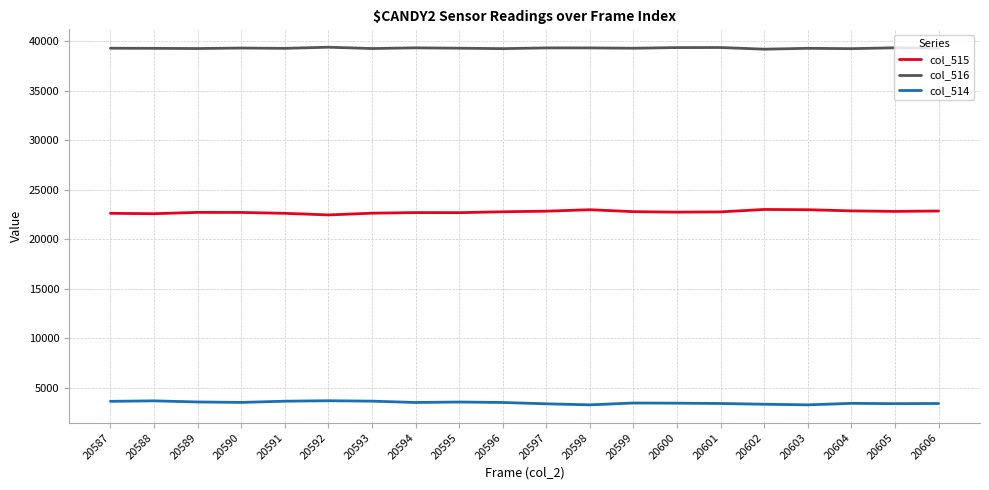

At 20595, list the series in order from smallest to largest.

col_514, col_515, col_516